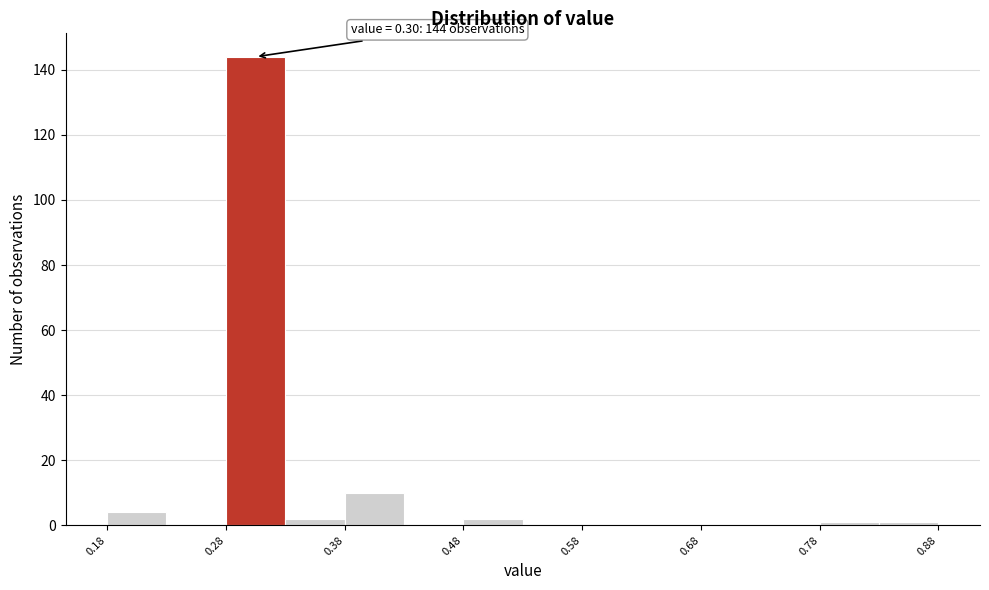

Over which range of the x-axis is the bar tallest?

0.275 to 0.325